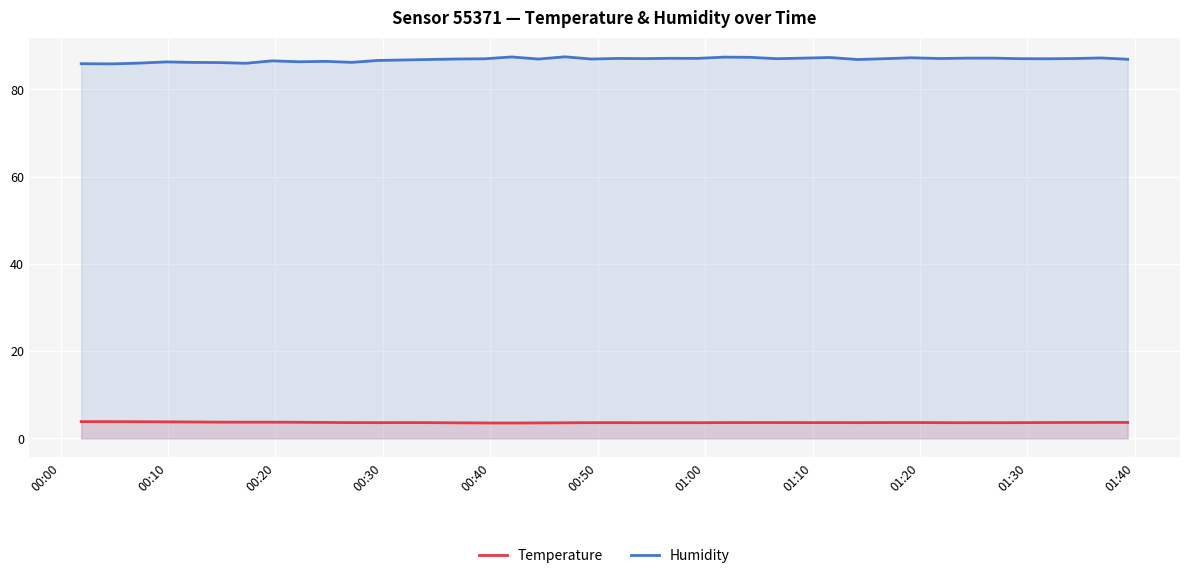

How many lines are shown in the chart?

2